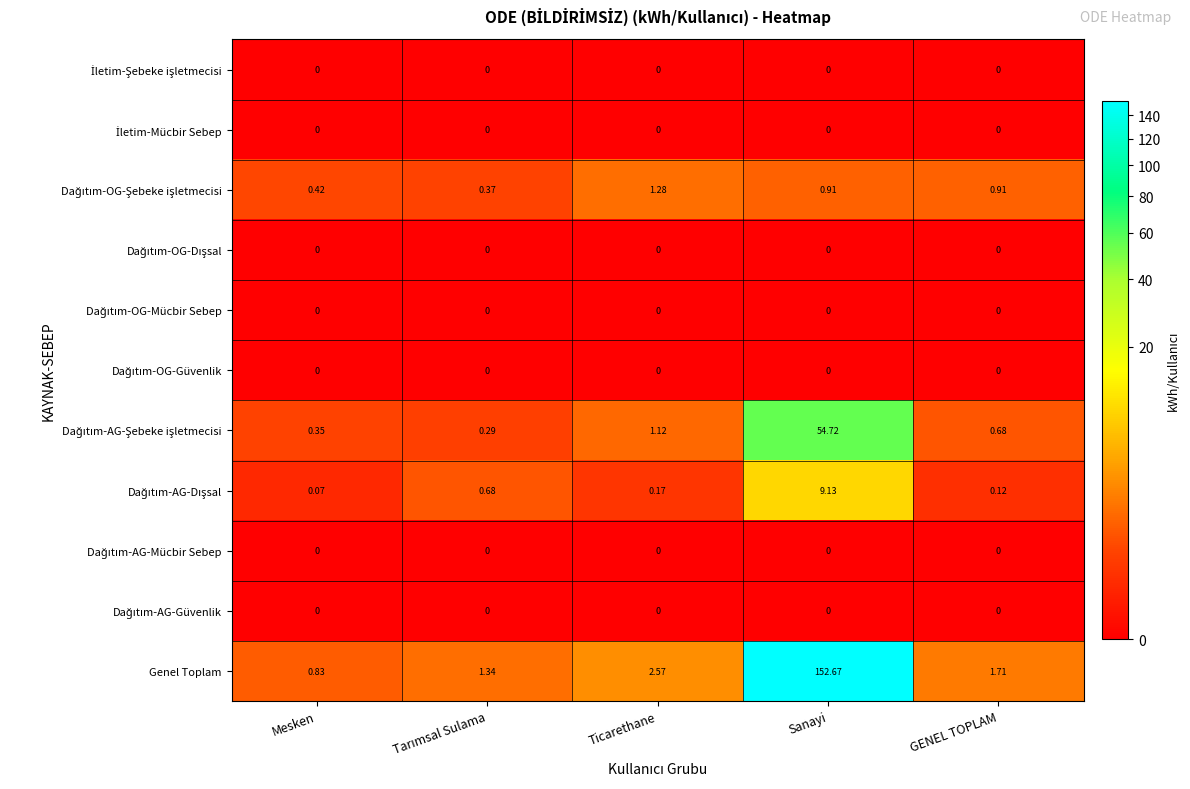

At which category is the sum across all series the highest?

Sanayi